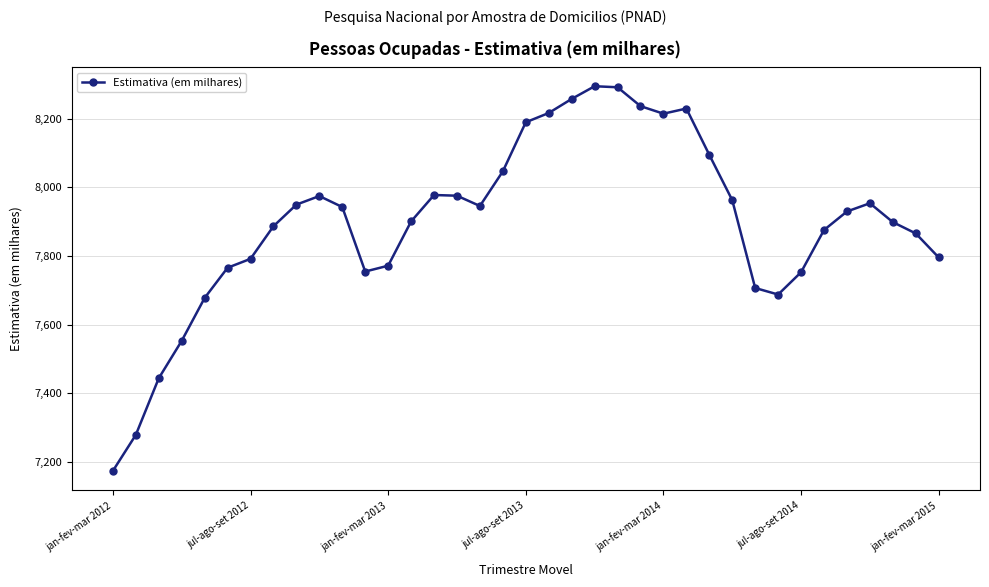

What is the value of the 12th point from the left?

7755